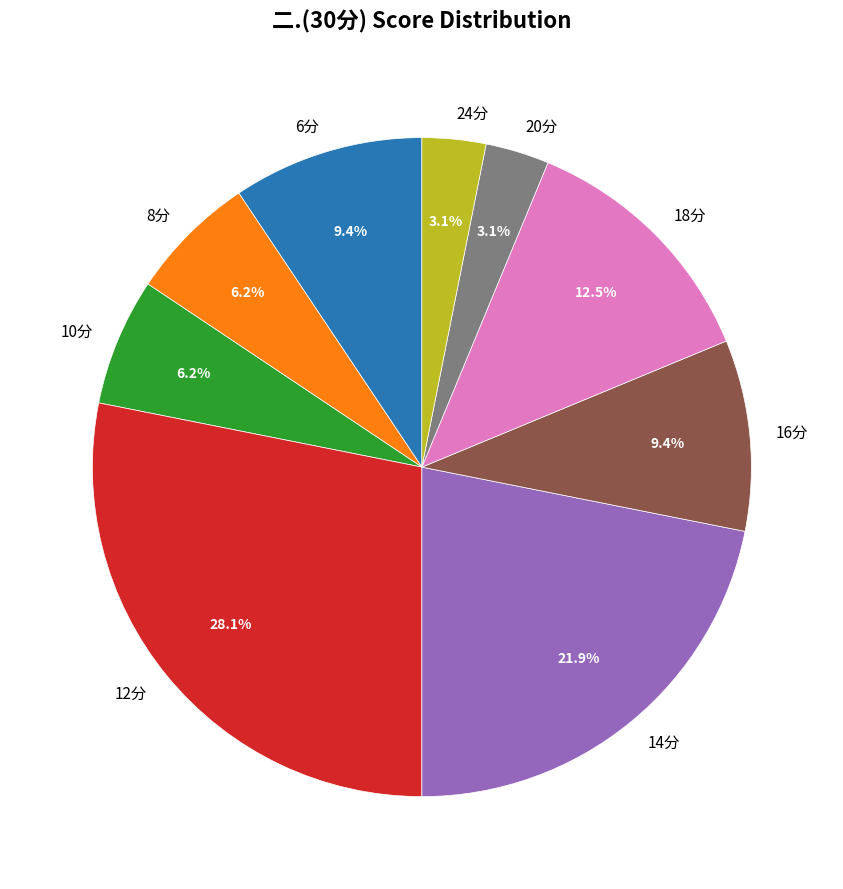

Which category has the biggest portion of the pie?

12分